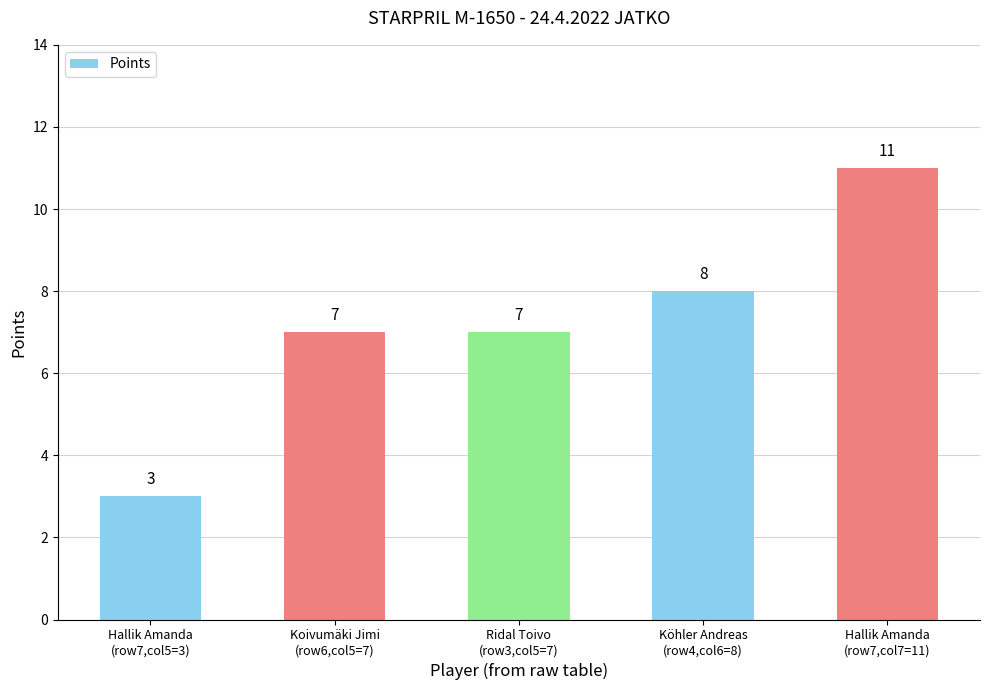

How many values are between 7 and 8?

3